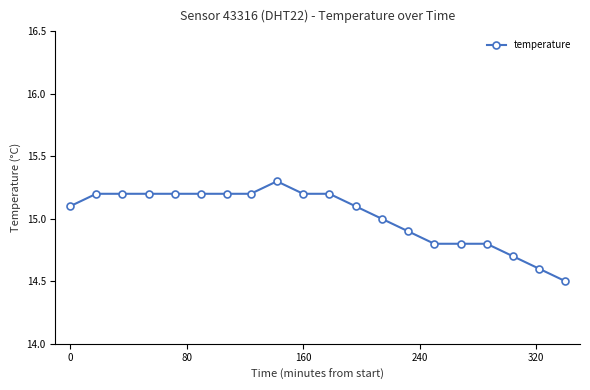

What is the average value?

15.0